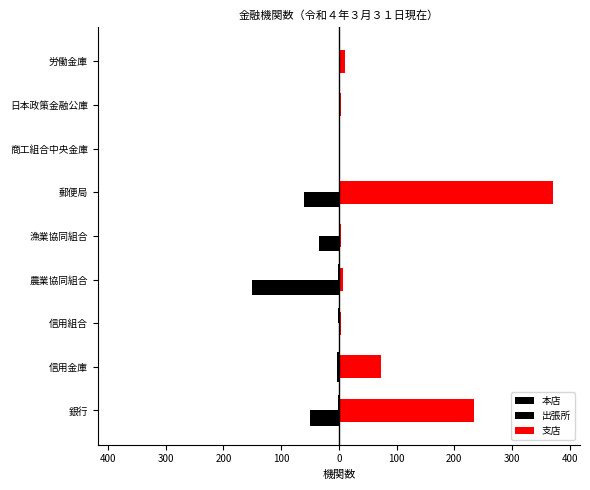

How many data points in 本店 are less than 0?

4